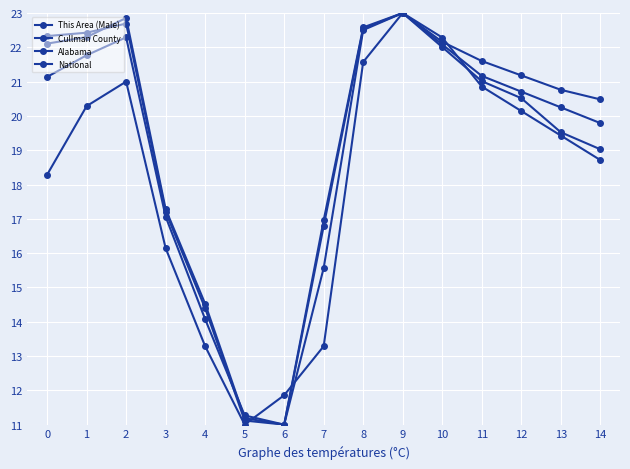

True or false: National and Alabama intersect in this chart.

True